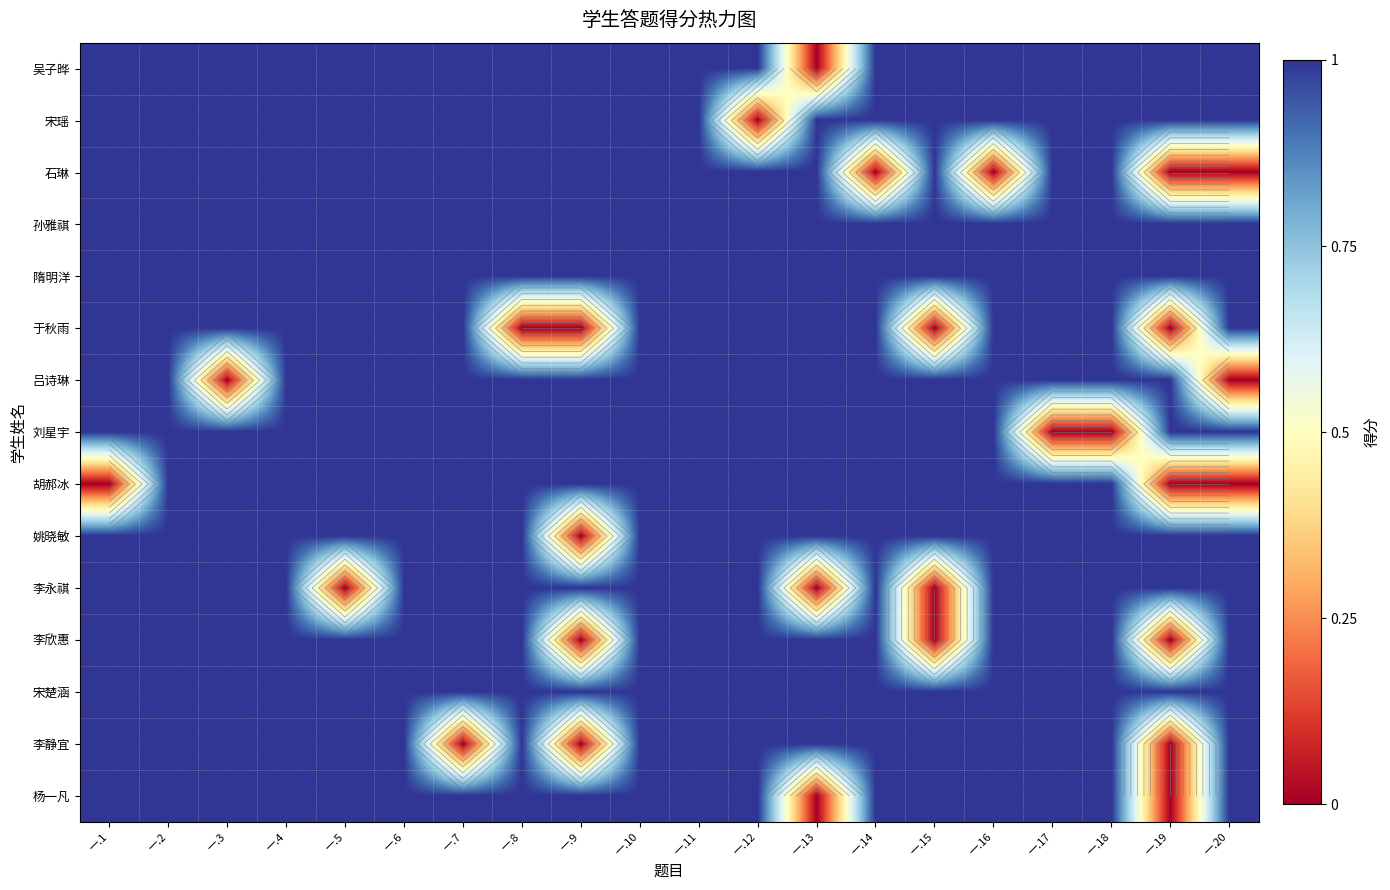

Which category has the highest value in the 吕诗琳 series?

一.1